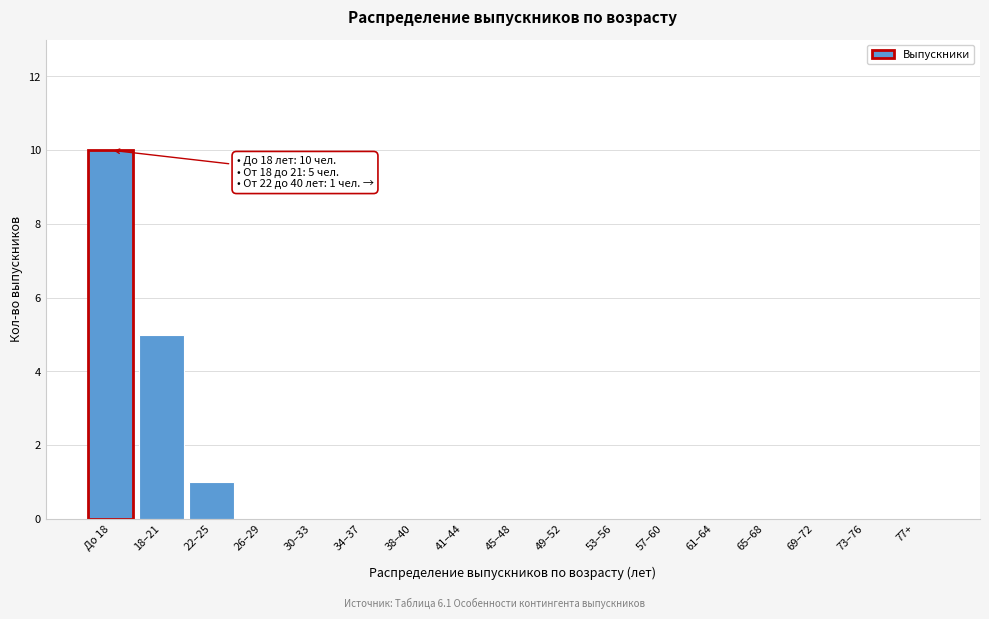

Reading left to right, list all the values displayed in this chart.

До 18=10	18–21=5	22–25=1	26–29=0	30–33=0	34–37=0	38–40=0	41–44=0	45–48=0	49–52=0	53–56=0	57–60=0	61–64=0	65–68=0	69–72=0	73–76=0	77+=0